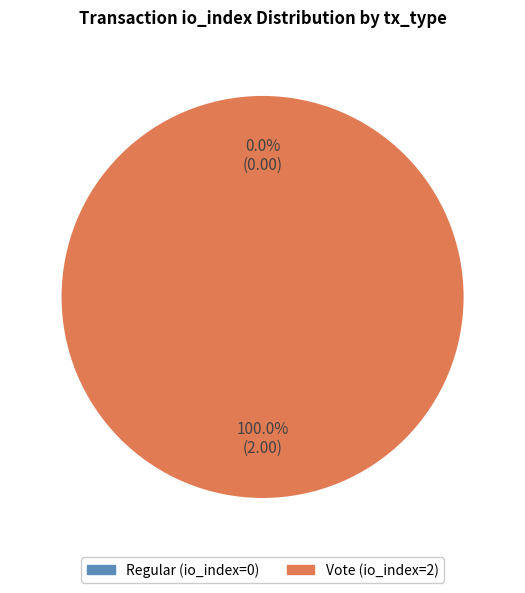

Combined, do Regular (io_index=0) and Vote (io_index=2) account for over 50%?

Yes